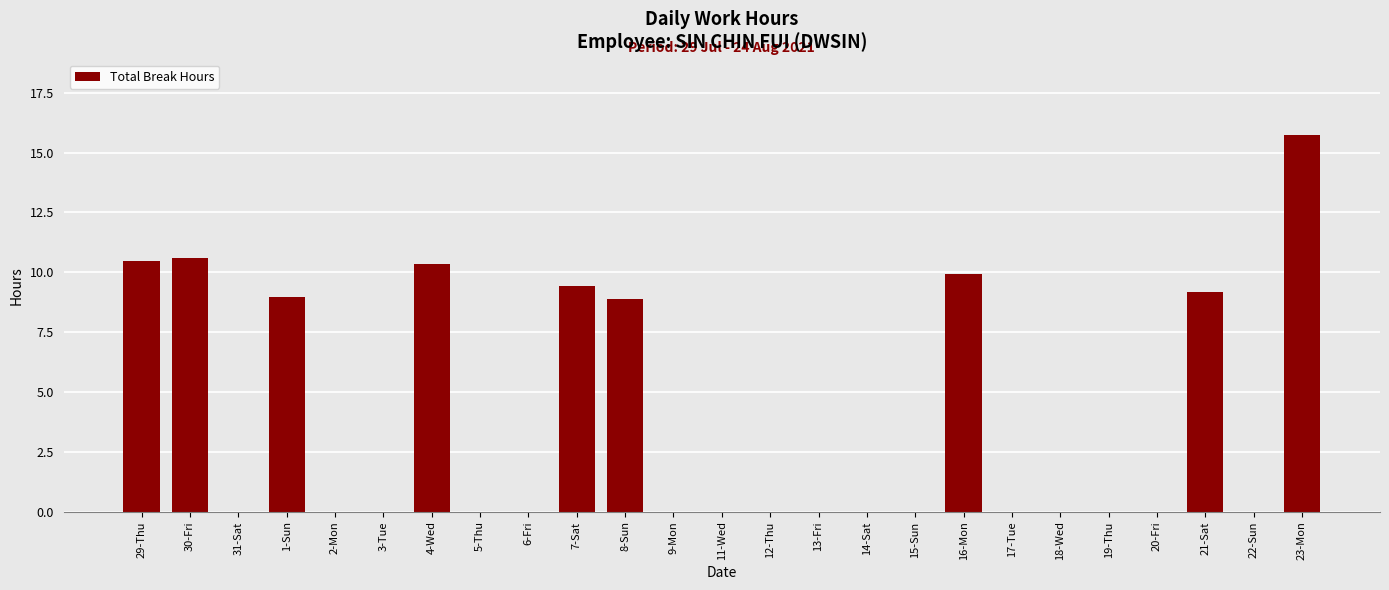

The value at 1-Sun is 4.7. True or false?

False